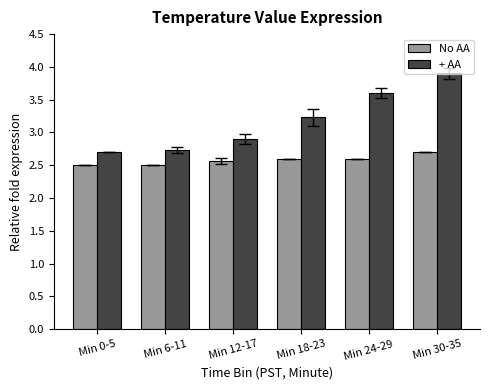

What is the difference between the + AA values at Min 12-17 and Min 24-29?

0.7